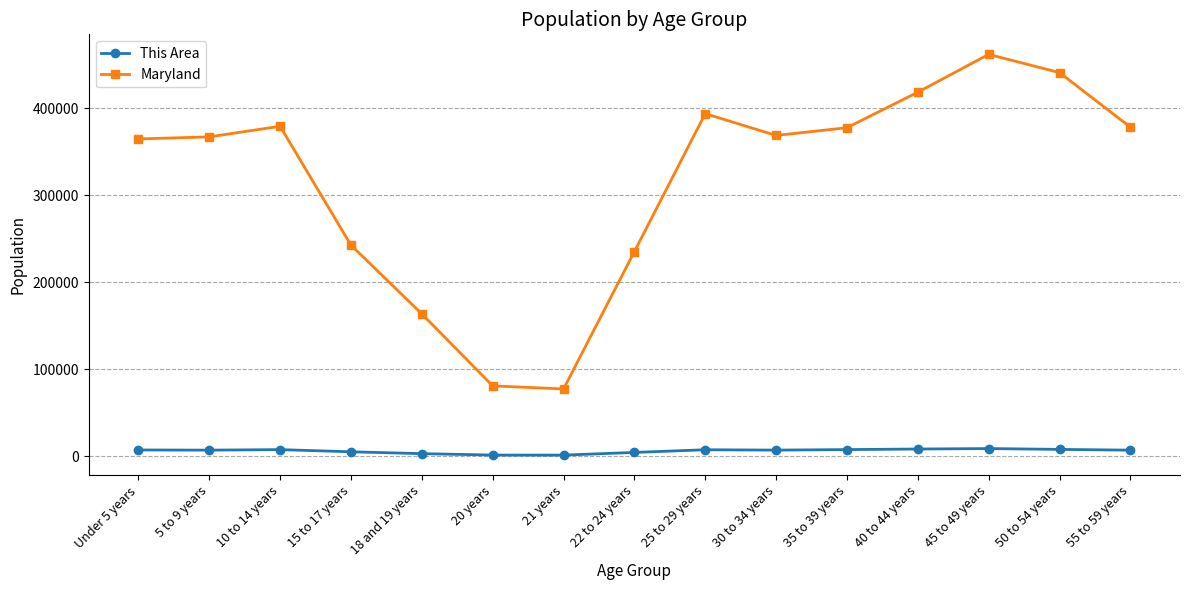

How many data points does each series have?

15